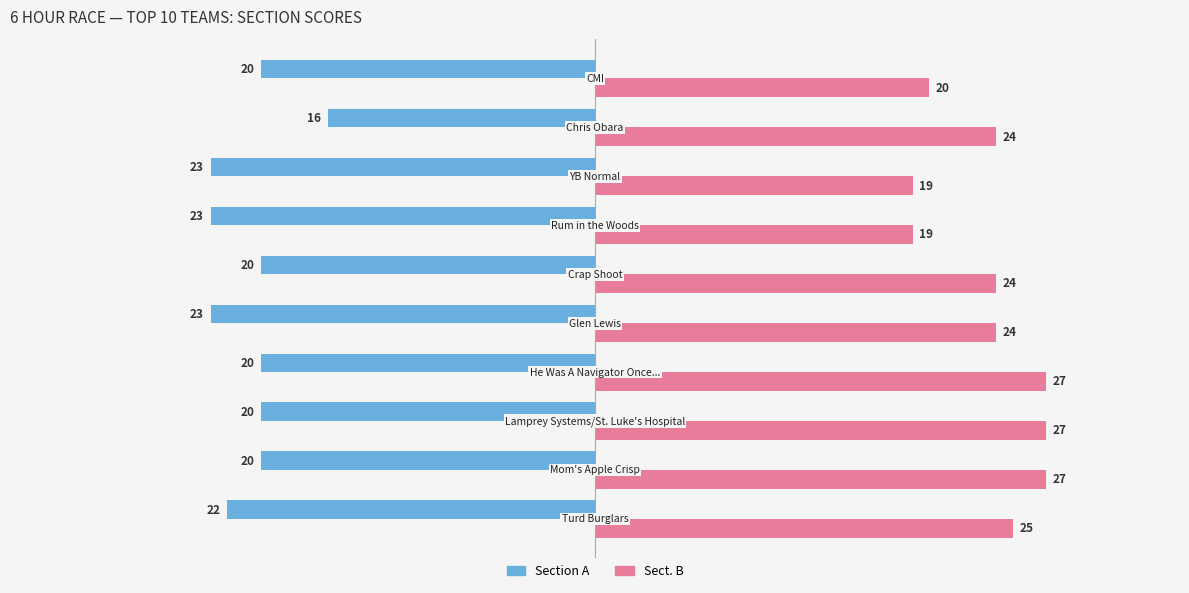

List the series in order of their overall mean, lowest first.

Section A, Sect. B